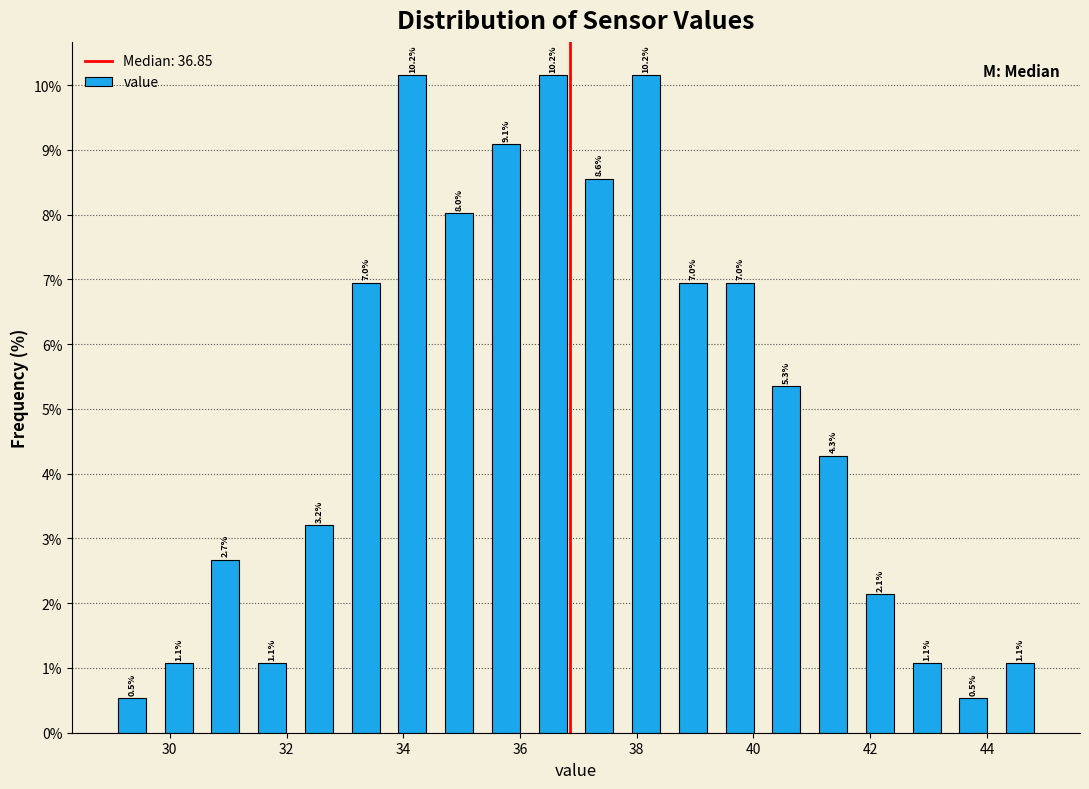

Reading left to right, transcribe this chart: for each bar, give the range it covers on the x-axis and its height. The bar edges are not printed on the chart, so give them approximately, as read against the axis.

29.0 to 29.8: 0.5
29.8 to 30.6: 1.1
30.6 to 31.4: 2.7
31.4 to 32.2: 1.1
32.2 to 33.0: 3.2
33.0 to 33.8: 7.0
33.8 to 34.6: 10.2
34.6 to 35.4: 8.0
35.4 to 36.2: 9.1
36.2 to 37.0: 10.2
37.0 to 37.8: 8.6
37.8 to 38.6: 10.2
38.6 to 39.4: 7.0
39.4 to 40.2: 7.0
40.2 to 41.0: 5.3
41.0 to 41.8: 4.3
41.8 to 42.6: 2.1
42.6 to 43.4: 1.1
43.4 to 44.2: 0.5
44.2 to 45.0: 1.1